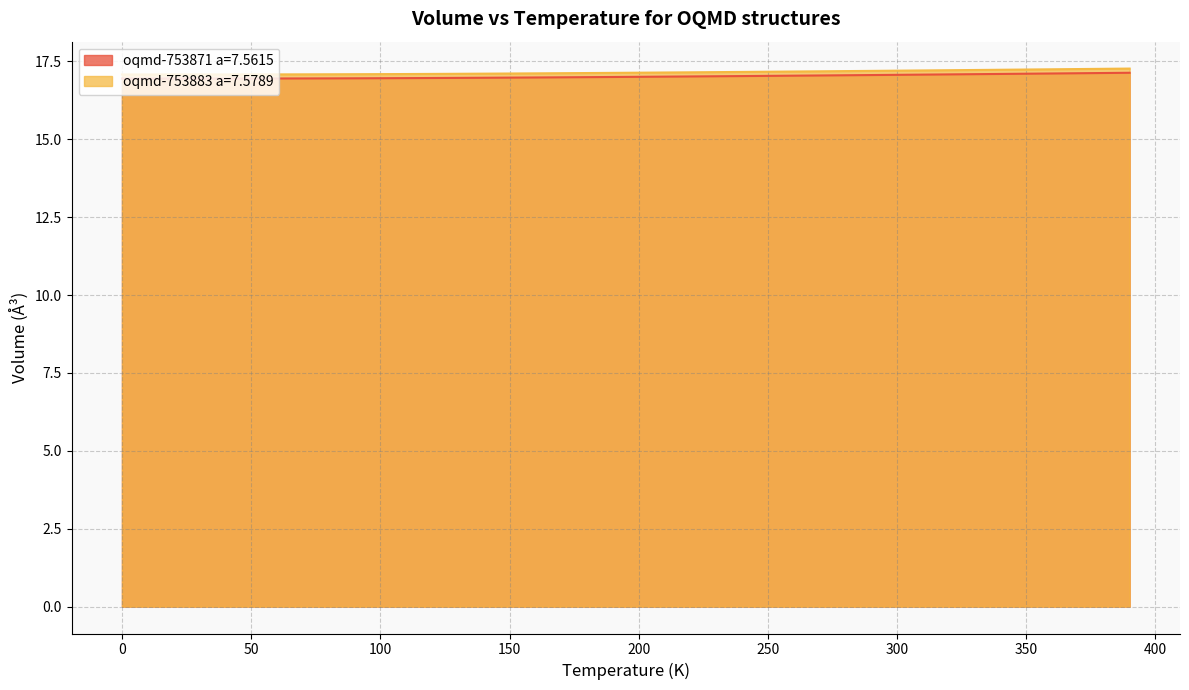

Rank the categories by oqmd-753871 a=7.5615 value from lowest to highest.

0.0, 10.0, 20.0, 30.0, 40.0, 50.0, 60.0, 70.0, 80.0, 90.0, 100.0, 110.0, 120.0, 130.0, 140.0, 150.0, 160.0, 170.0, 180.0, 190.0, 200.0, 210.0, 220.0, 230.0, 240.0, 250.0, 260.0, 270.0, 280.0, 290.0, 300.0, 310.0, 320.0, 330.0, 340.0, 350.0, 360.0, 370.0, 380.0, 390.0